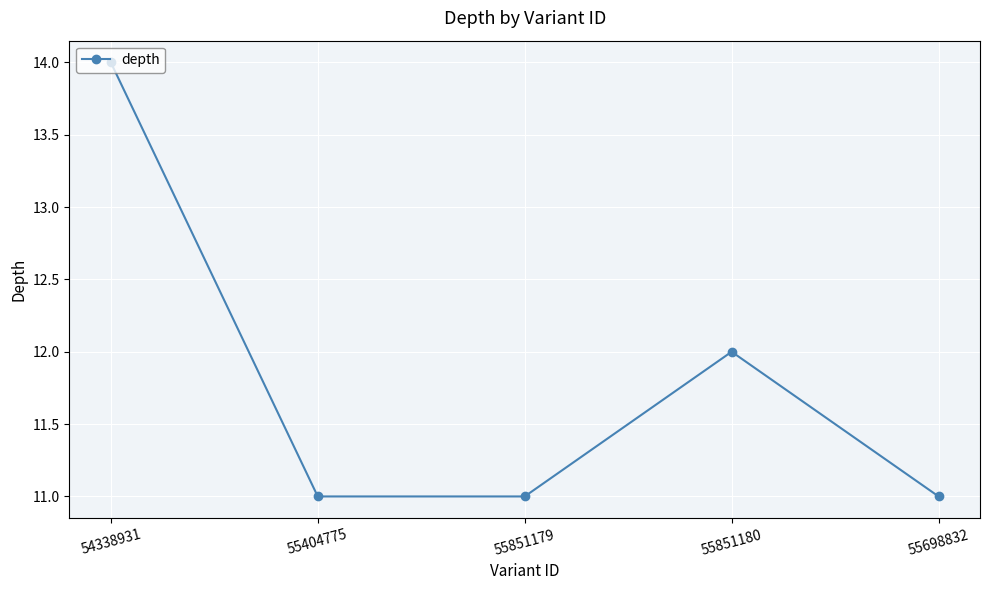

True or false: there are more than 2 points higher than both neighbors.

False